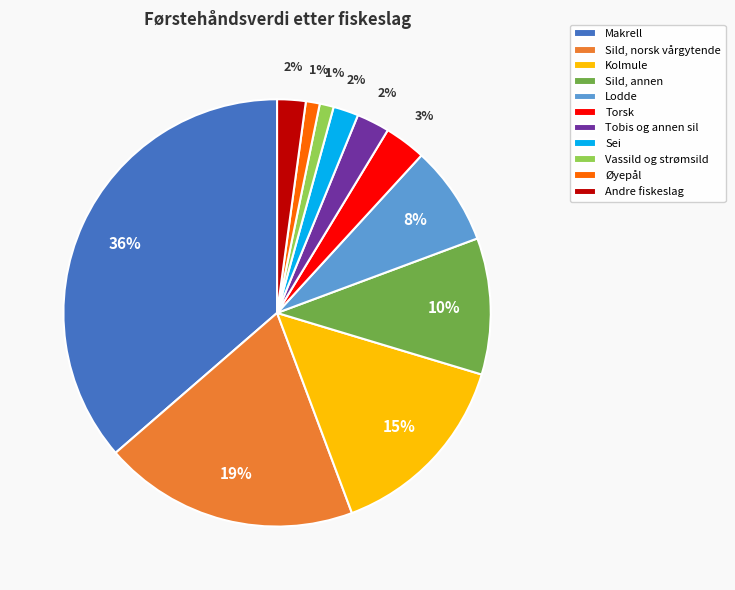

What percentage is the Tobis og annen sil slice, to the nearest percent?

2%